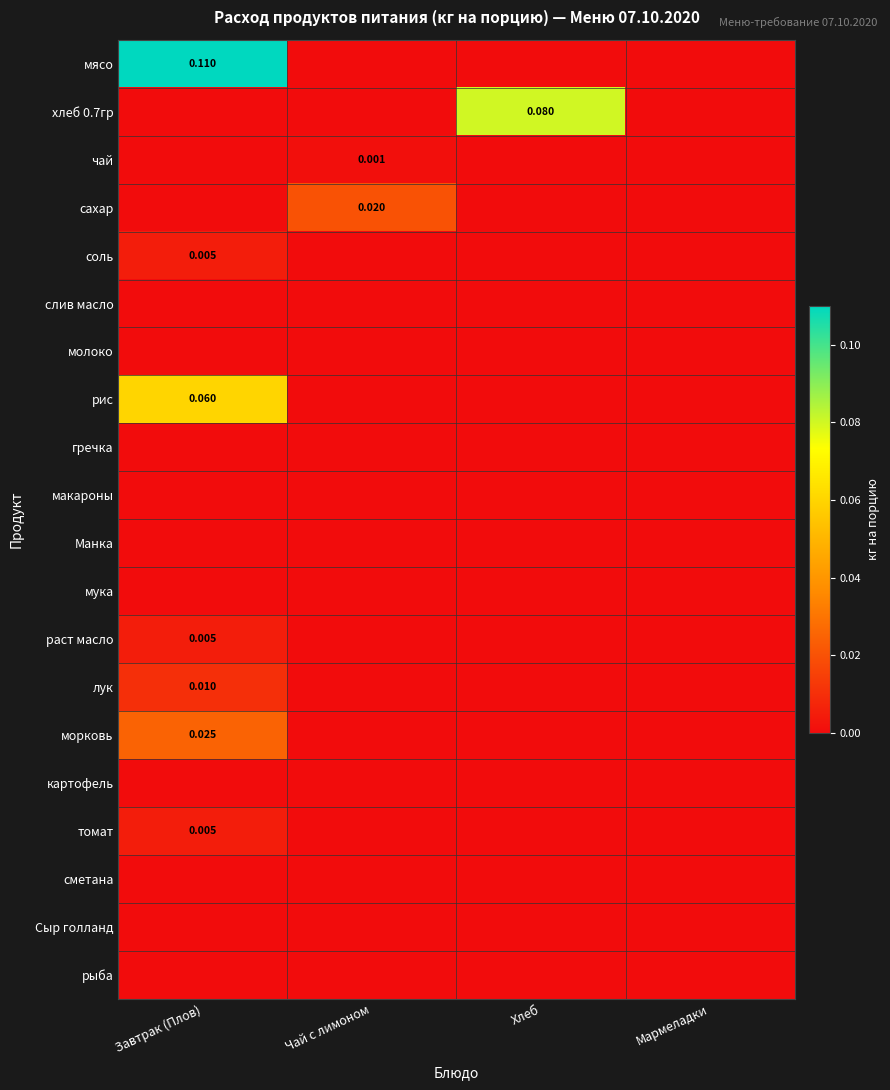

At which label does морковь reach its peak?

Завтрак (Плов)